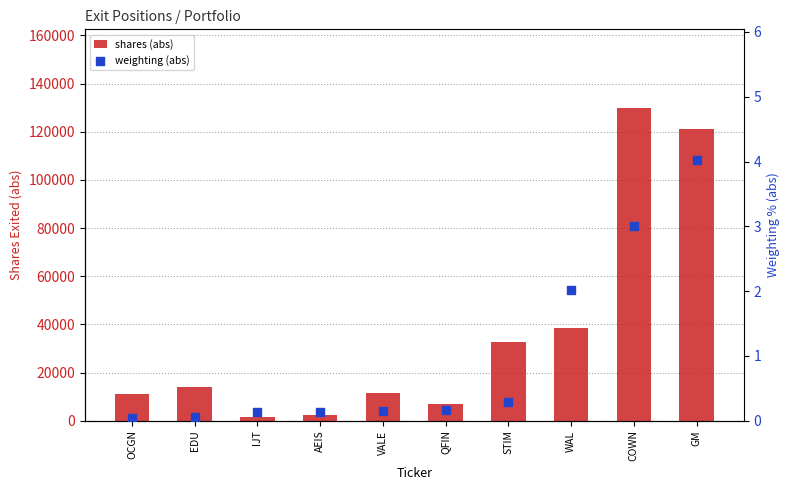

Which series contains the highest Y value?

shares (abs)